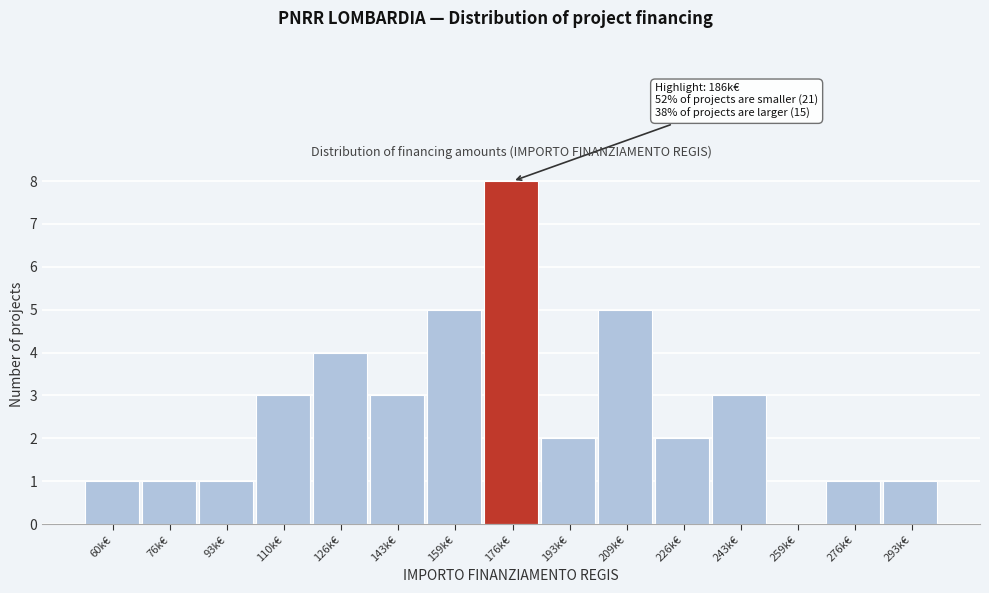

Reading right to left, list all the values displayed in this chart.

293k€=1	276k€=1	259k€=0	243k€=3	226k€=2	209k€=5	193k€=2	176k€=8	159k€=5	143k€=3	126k€=4	110k€=3	93k€=1	76k€=1	60k€=1